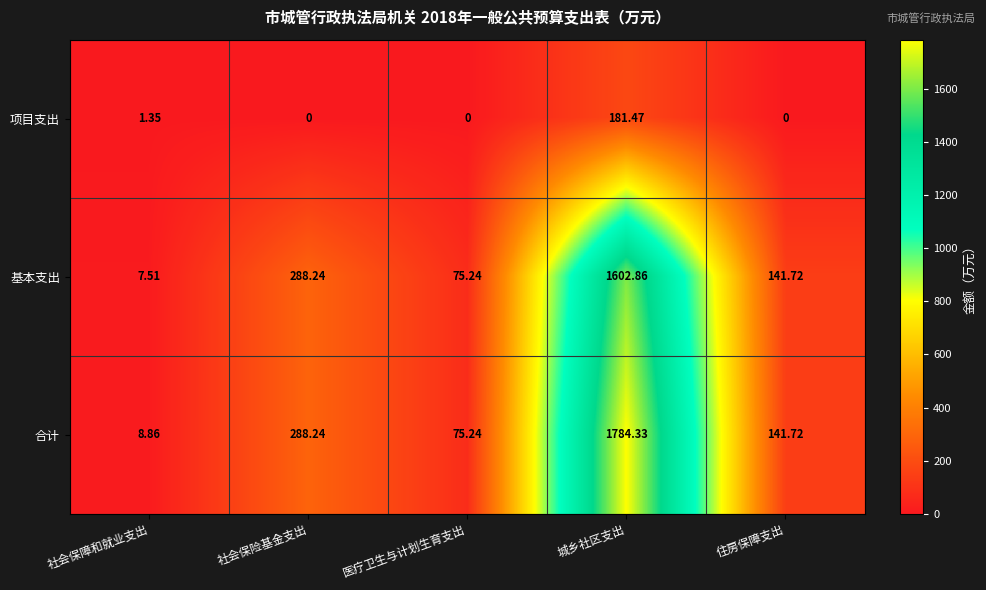

Where does the 合计 series first go above 141?

社会保险基金支出